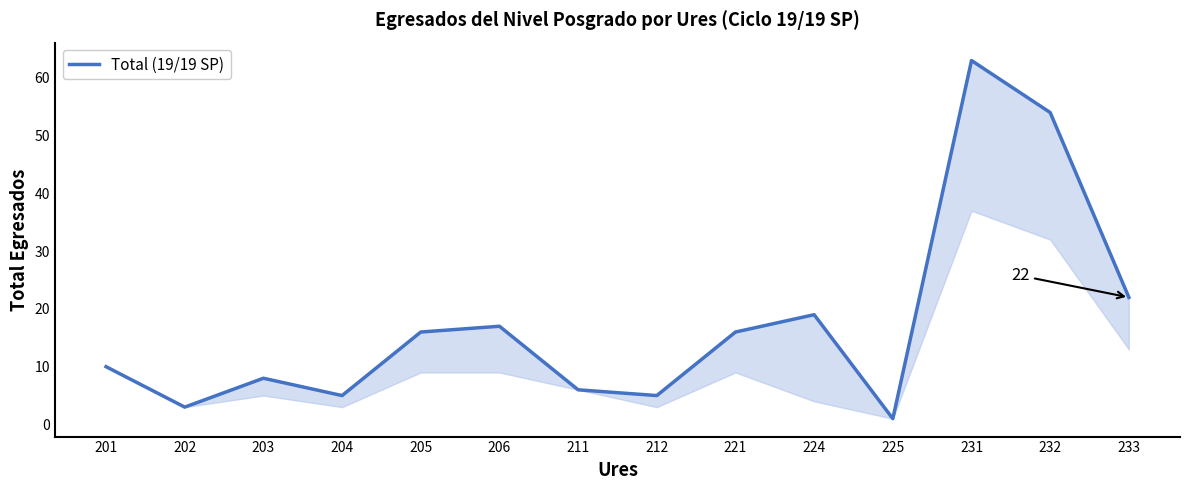

What is the difference between the values at 224 and 205?

3